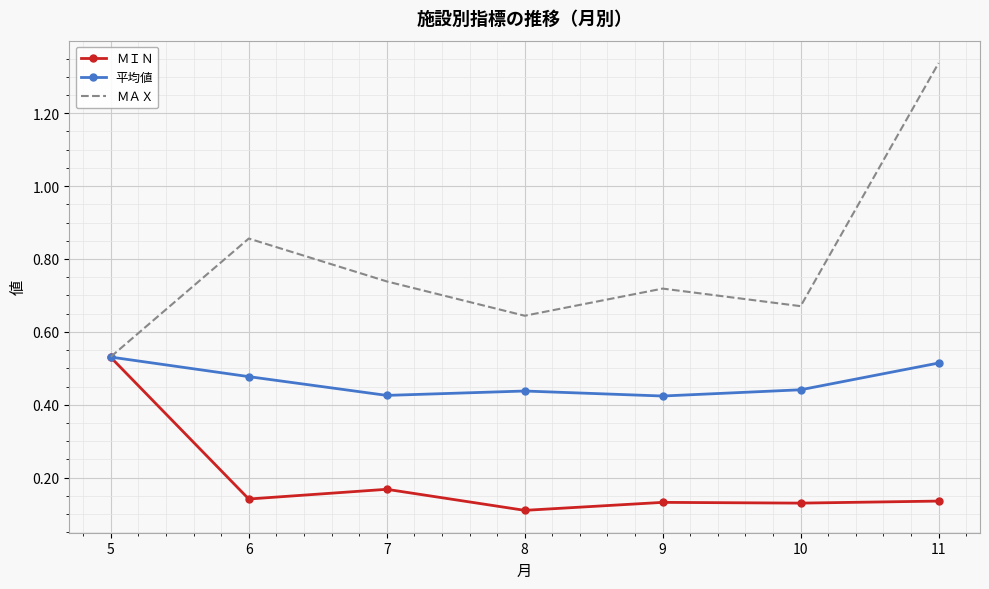

At which category does ＭＡＸ reach its first local peak?

6